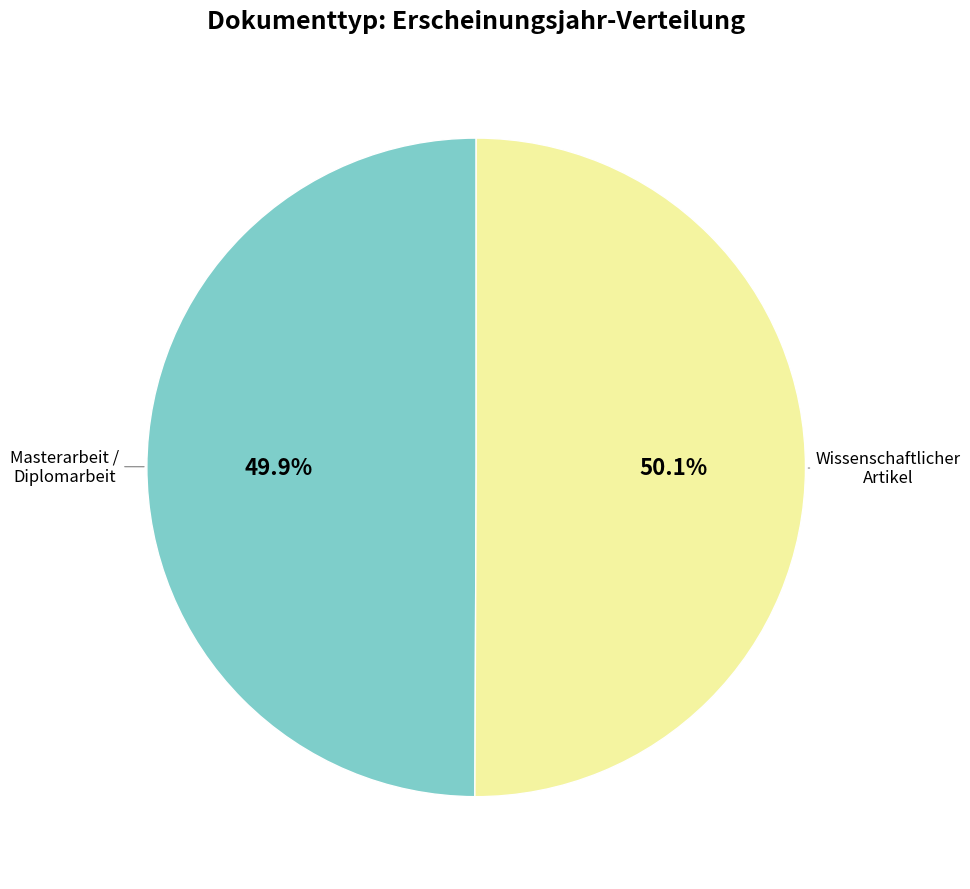

Does any single category account for the majority?

Yes